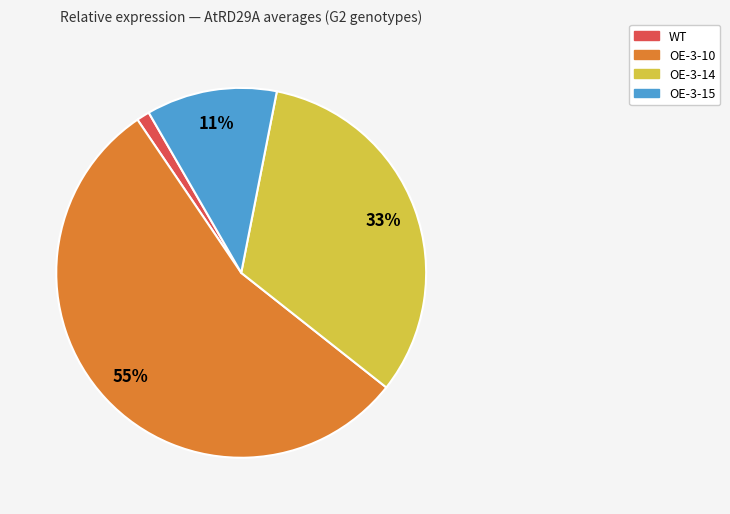

To the nearest percent, what is the difference between the largest and smallest slice percentages?

54%